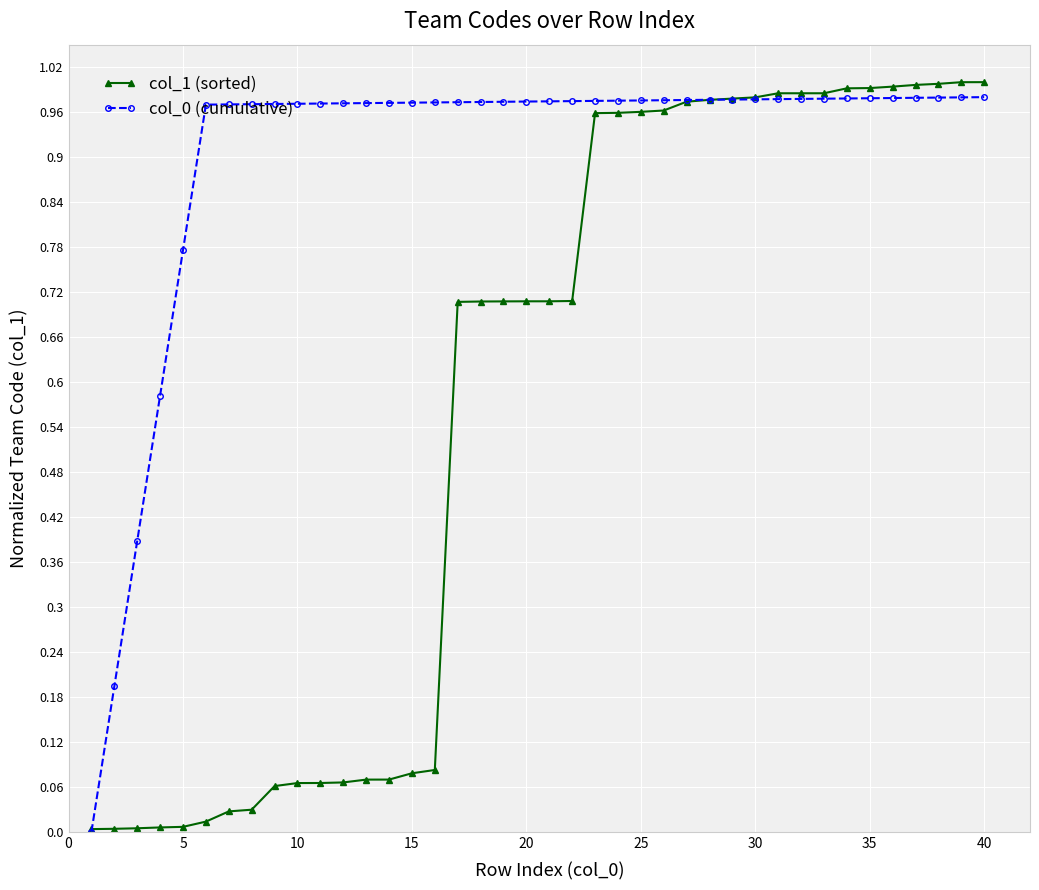

What is the sum of all col_0 (cumulative) values?

36.1